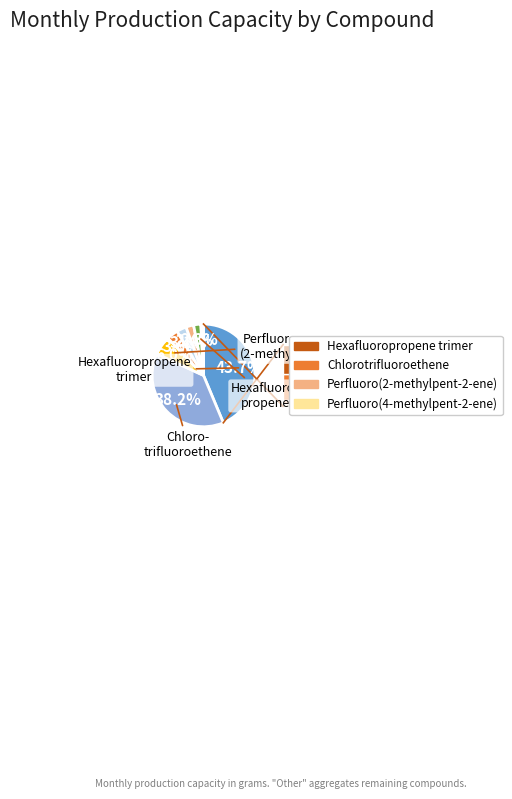

Is there a majority slice in this chart?

No